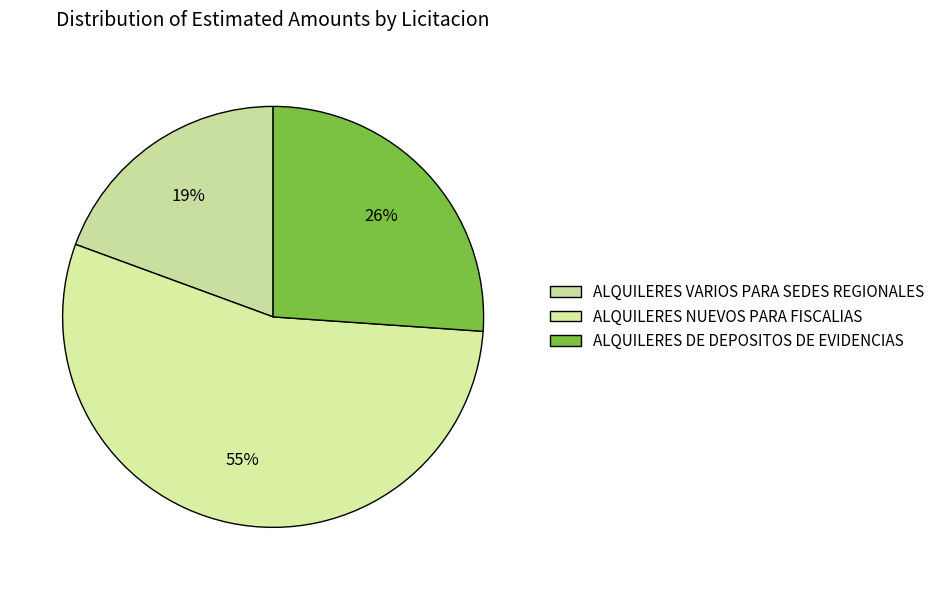

To the nearest percent, what is the combined percentage of ALQUILERES VARIOS PARA SEDES REGIONALES and ALQUILERES DE DEPOSITOS DE EVIDENCIAS?

45%